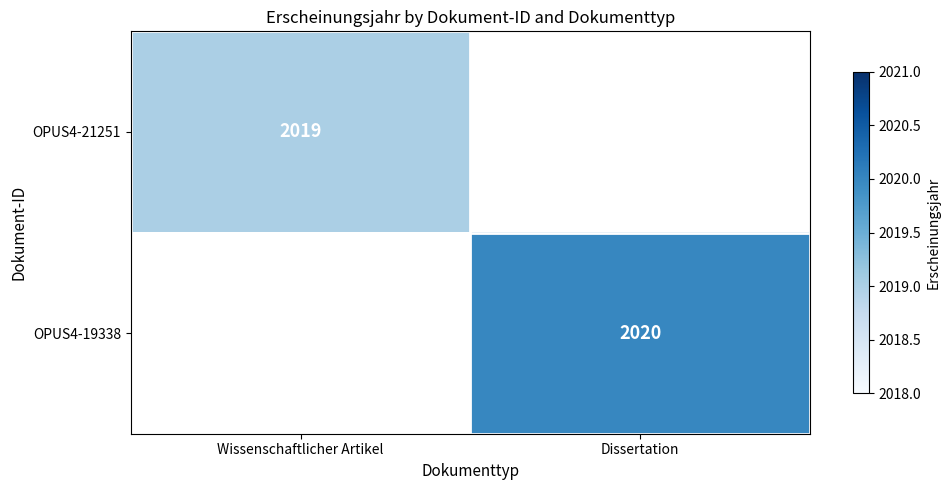

Is it true that OPUS4-21251 equals 2019 at Wissenschaftlicher Artikel?

True